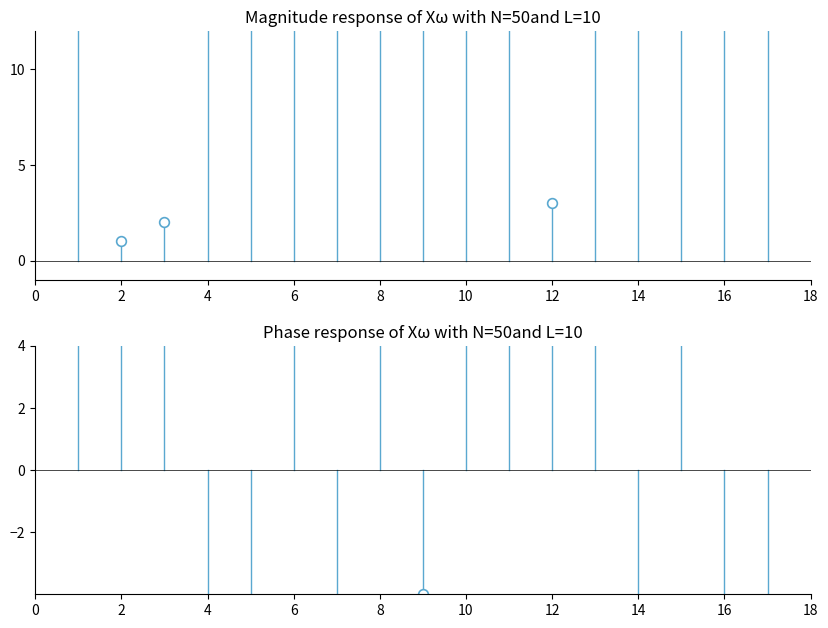

Reading right to left, list all the values displayed in this chart.

A: 17=22	16=40	15=23	14=25	13=14	12=3	11=17	10=16	9=13	8=22	7=21	6=20	5=25	4=24	3=2	2=1	1=18
B: 17=0	16=29	15=37	14=5	13=33	12=19	11=34	10=30	9=9	8=32	7=11	6=35	5=17	4=14	3=10	2=8	1=26